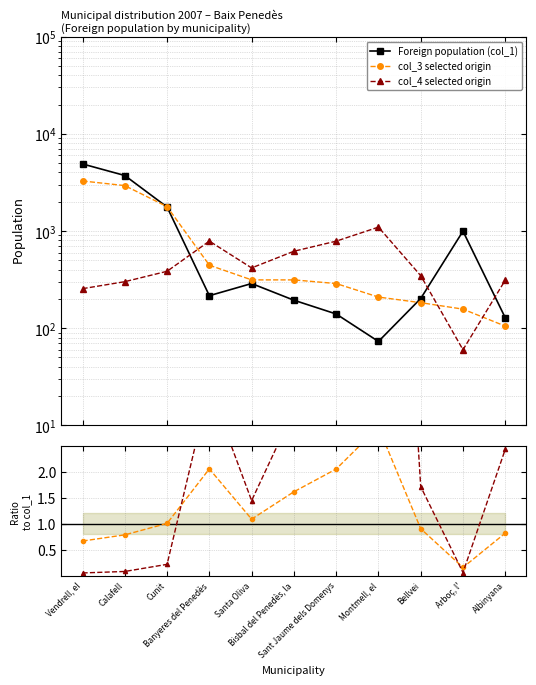

At which category does Foreign population (col_1) reach its first local peak?

Santa Oliva